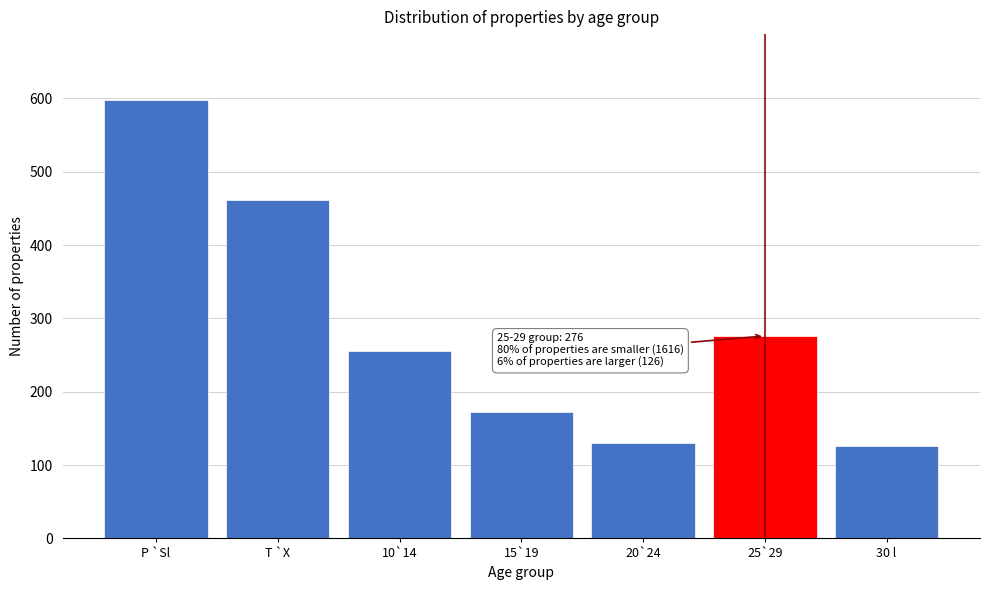

Reading left to right, transcribe all the data shown in this chart.

P `Sl=598	T `X=461	10`14=255	15`19=172	20`24=130	25`29=276	30 l=126